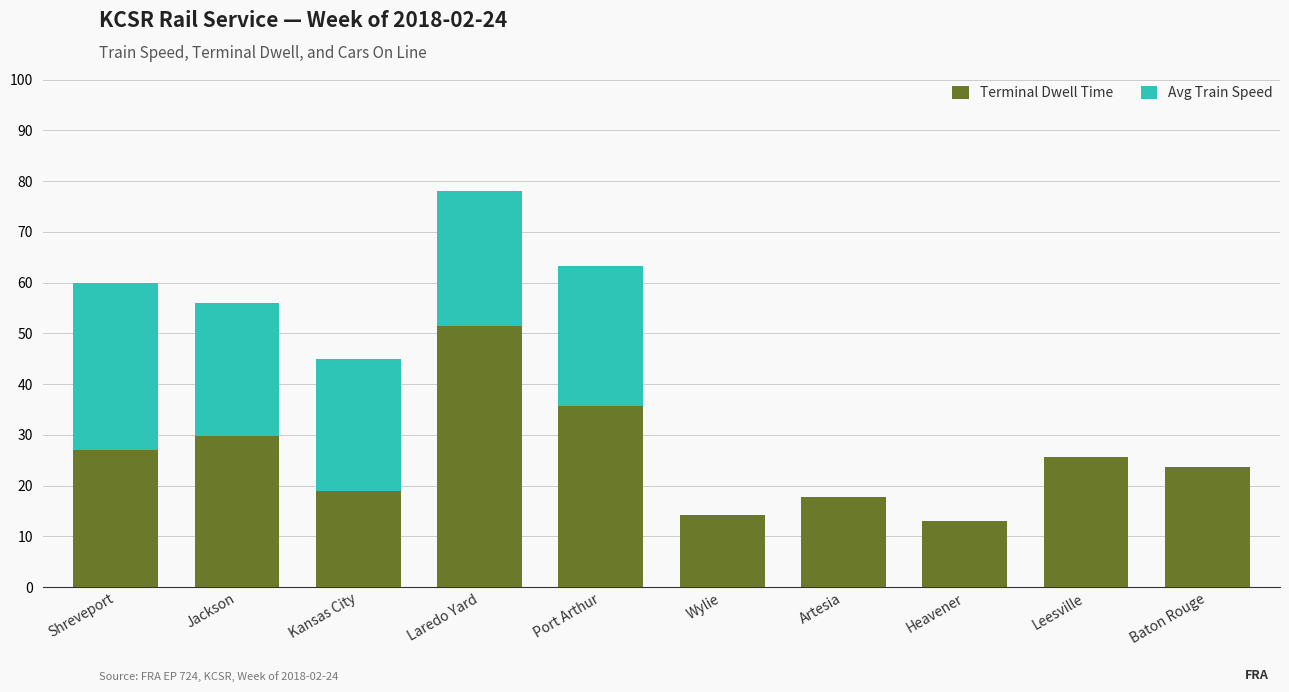

Reading left to right, list the values for the Terminal Dwell Time series.

Shreveport=27.0	Jackson=29.7	Kansas City=18.9	Laredo Yard=51.4	Port Arthur=35.7	Wylie=14.2	Artesia=17.8	Heavener=13.0	Leesville=25.6	Baton Rouge=23.6